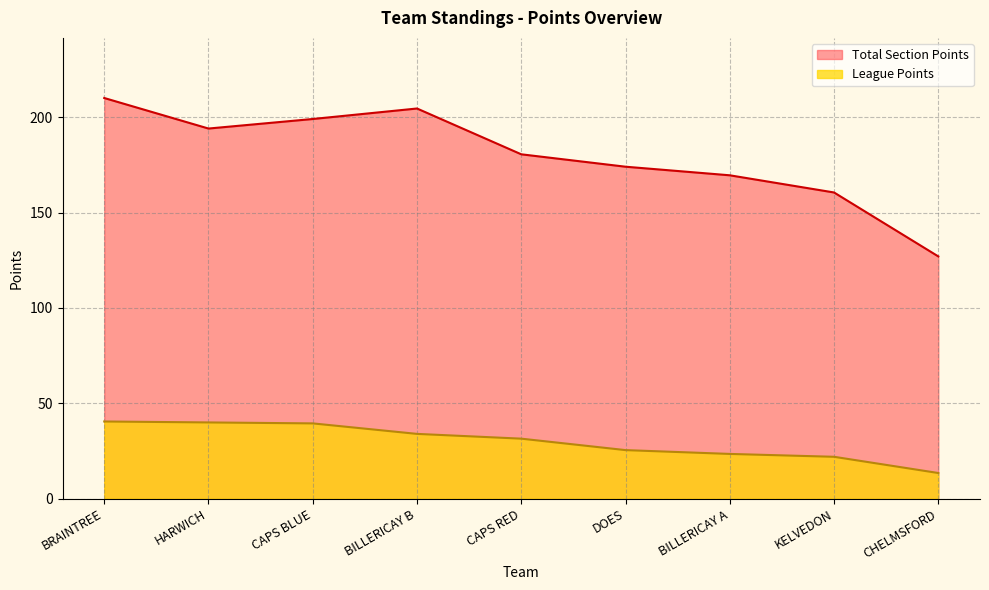

At which category is the sum across all series the highest?

BRAINTREE